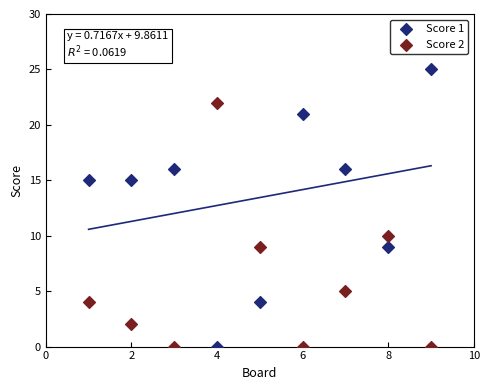

What is the X range (max minus min) for the scatter plot?

8